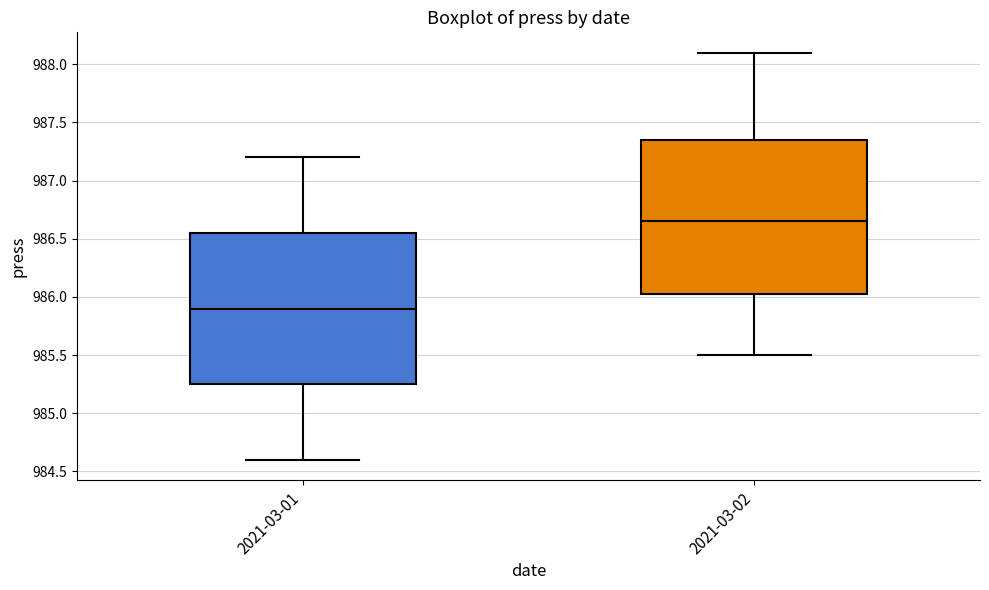

Where does the lower whisker of the box for 2021-03-02 end on the y-axis? The values are not printed on the chart, so give them approximately, as read against the axis.

985.50